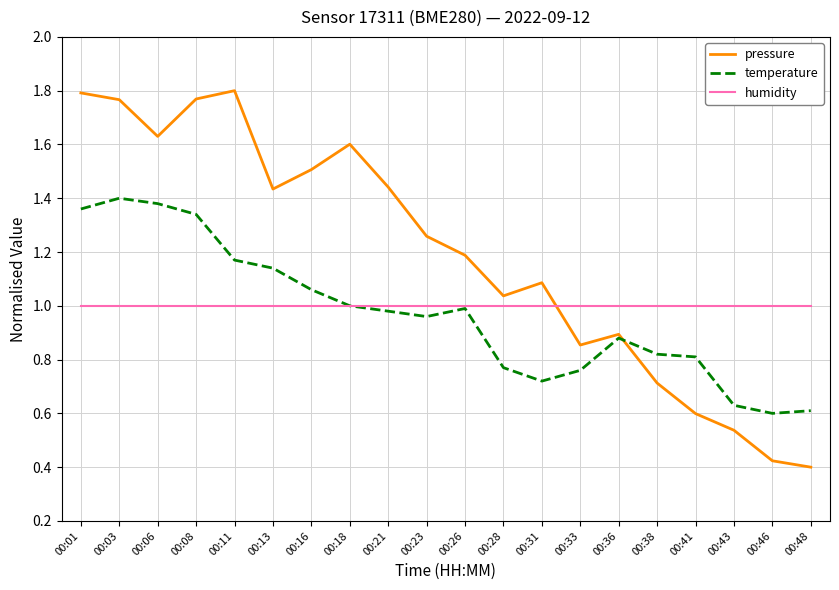

True or false: pressure and temperature intersect in this chart.

True